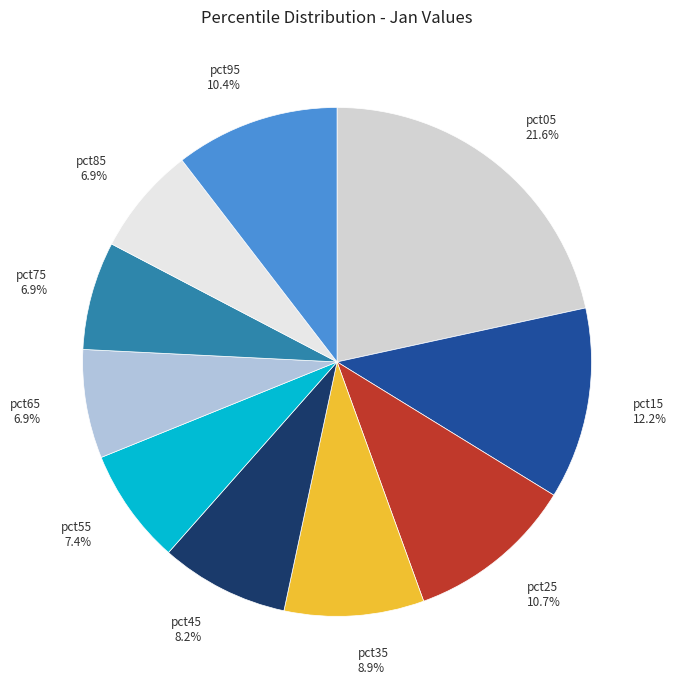

The pct55 slice represents 17% of the pie. True or false?

False